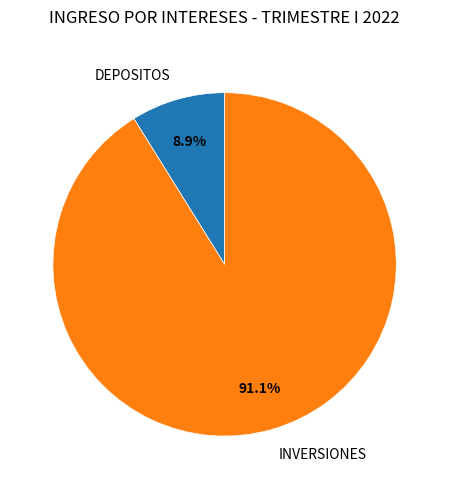

Rank the categories by value from highest to lowest.

INVERSIONES, DEPOSITOS